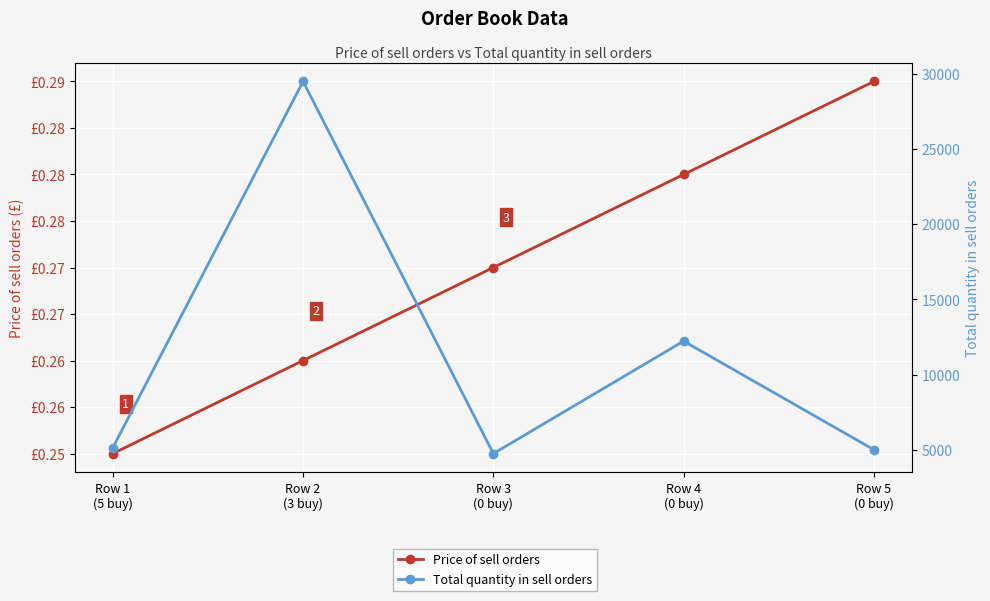

What is the label of the 2nd point from the left?

Row 2
(3 buy)